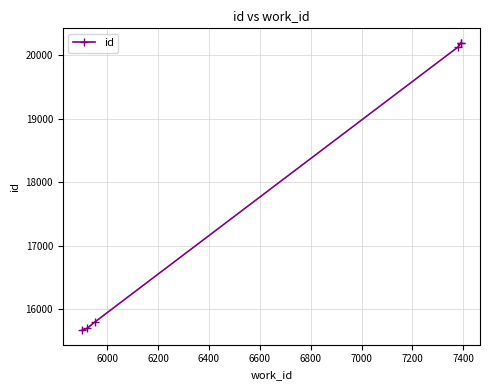

What is the sum of all values?

107701